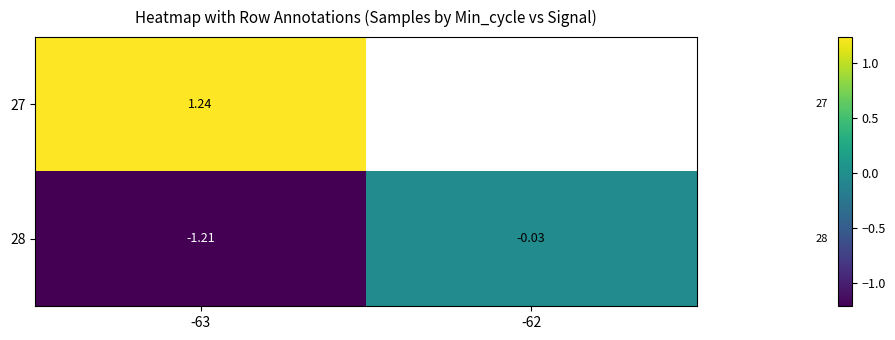

Rank the categories by 28 value from highest to lowest.

-62, -63